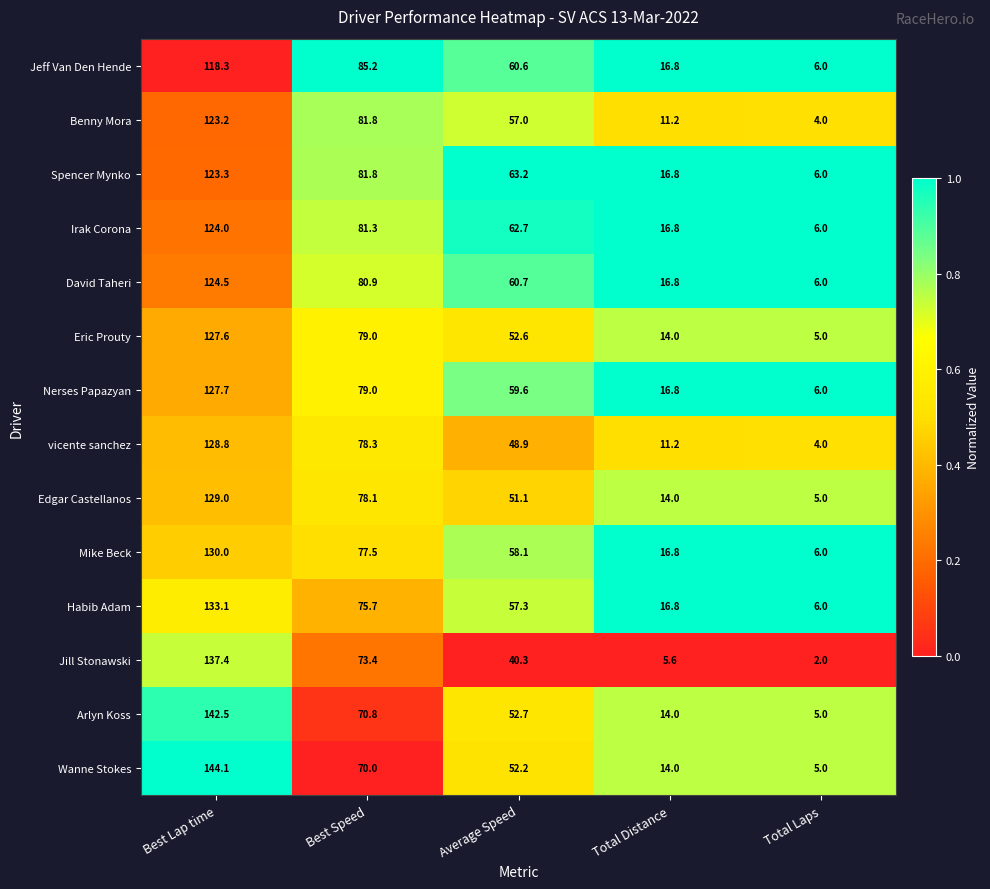

The value of Jeff Van Den Hende at Average Speed is 36.1. True or false?

False